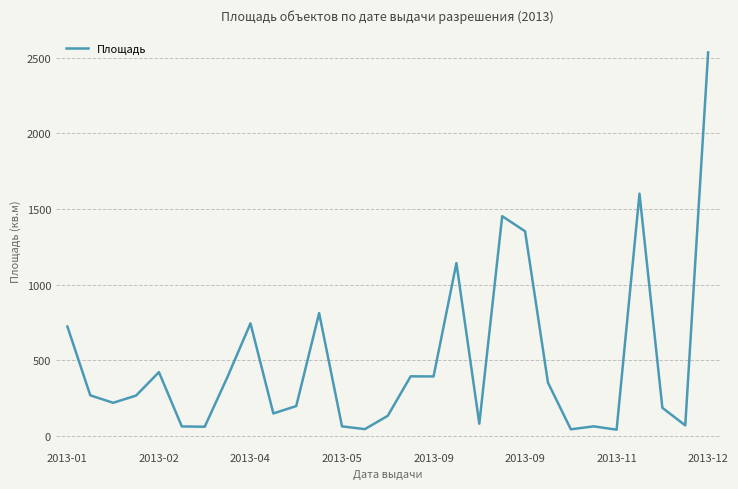

What is the maximum value shown in the chart?

2535.7